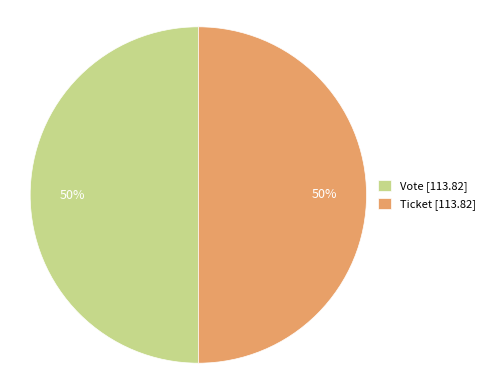

True or false: Ticket [113.82] accounts for 50% of the total.

True